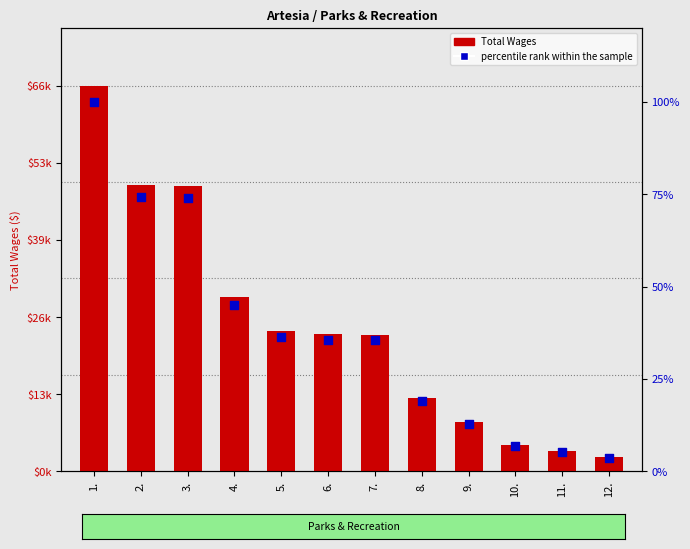

At how many categories does at least one series exceed 40898?

3